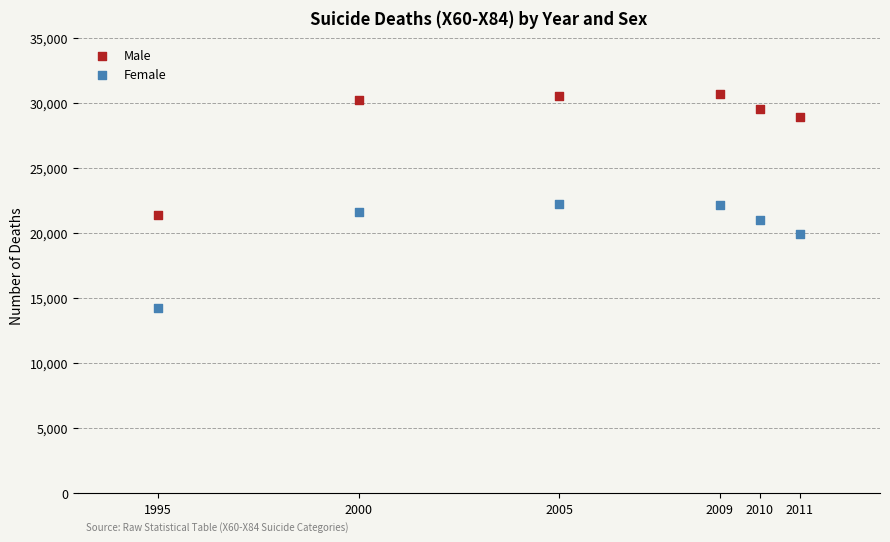

In the Female series, what Y value is closest to 18233?

19904